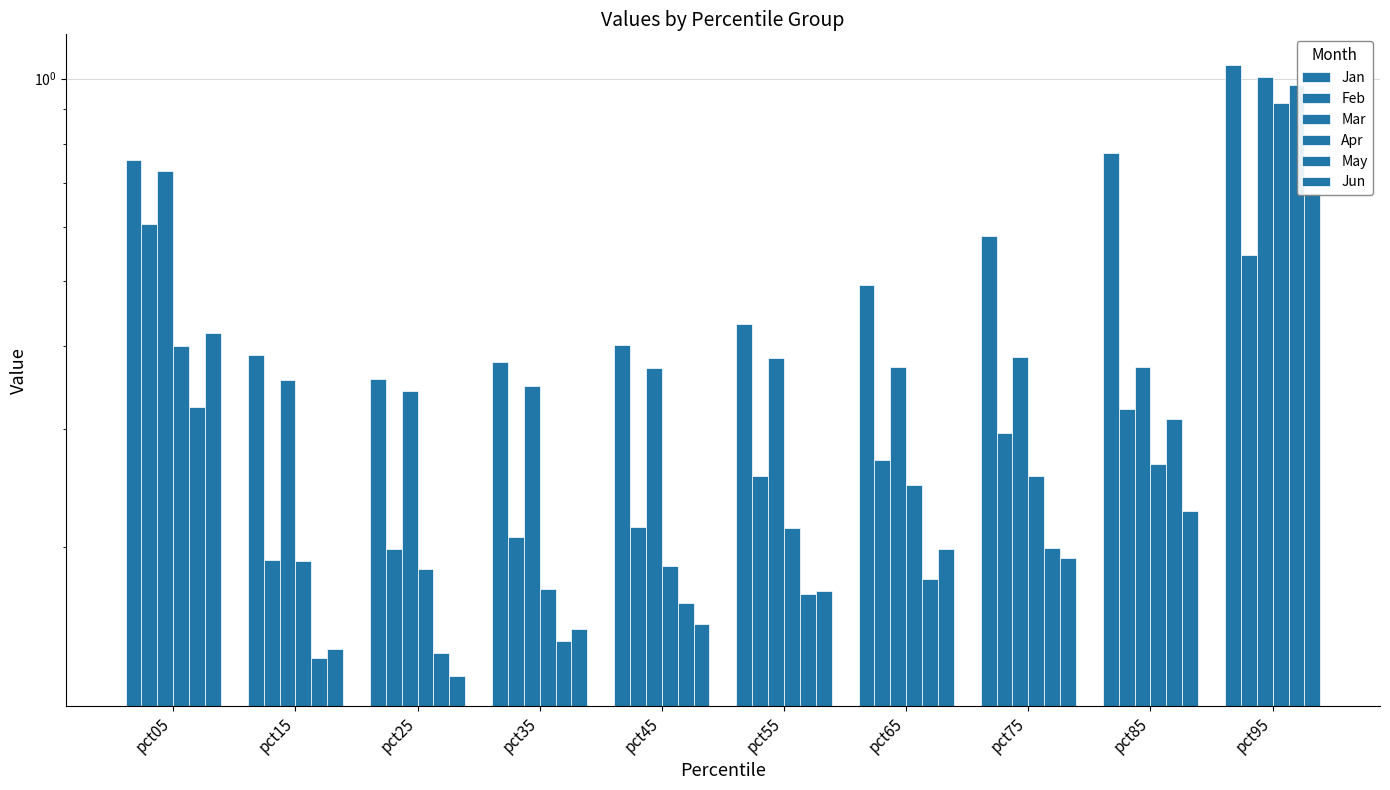

At which label is Apr closest to 0?

pct35